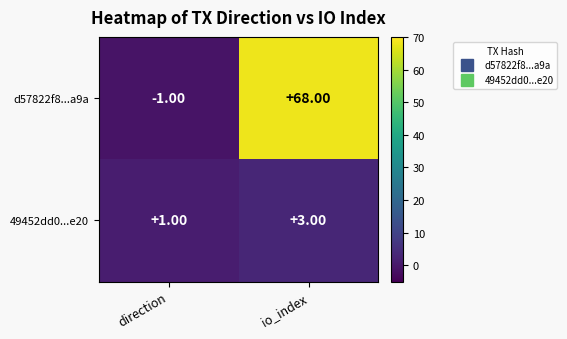

How many series are shown in this chart?

2